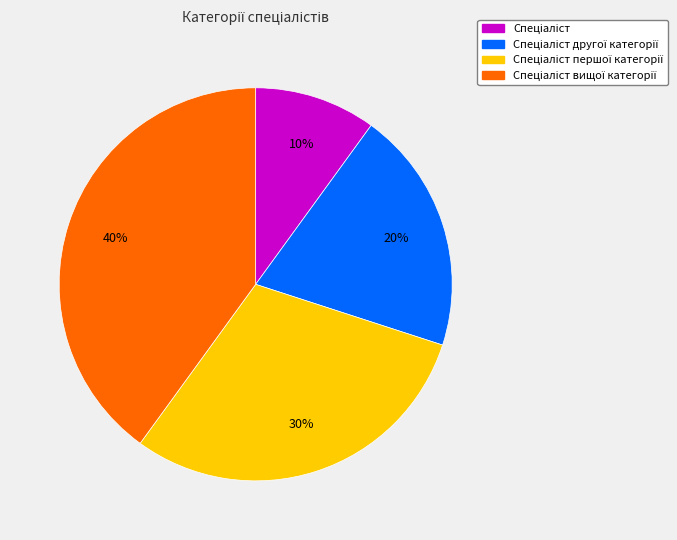

Does any single category account for the majority?

No